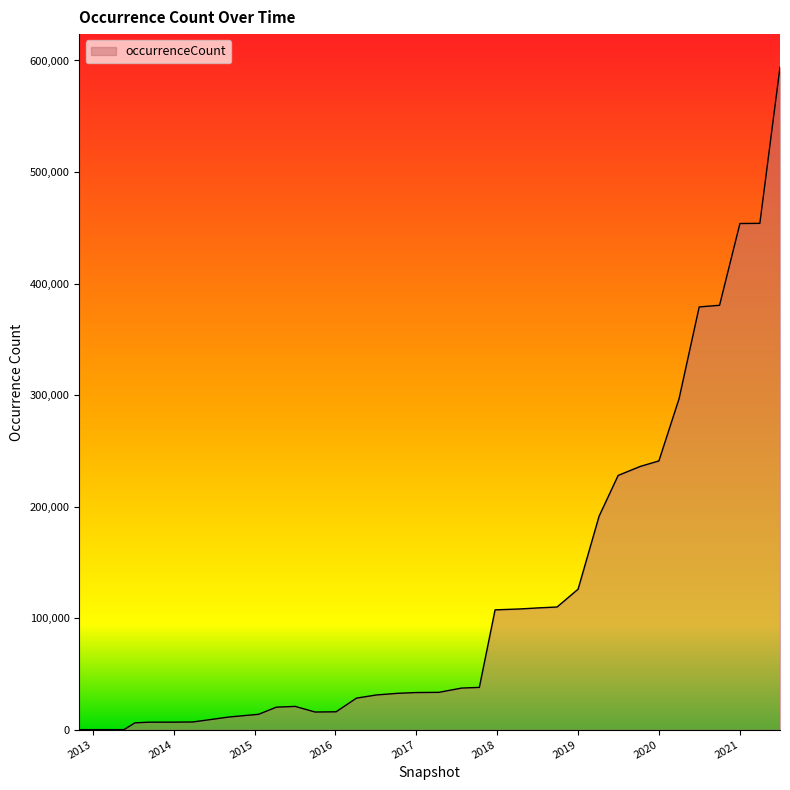

What is the maximum value shown in the chart?

593947